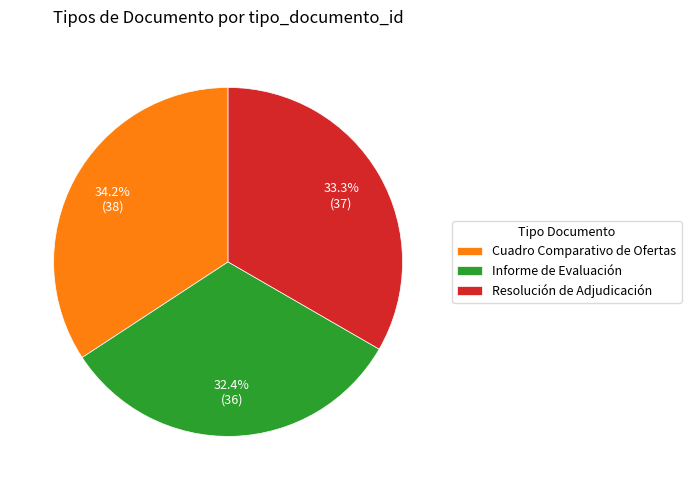

How many segments does this pie chart have?

3